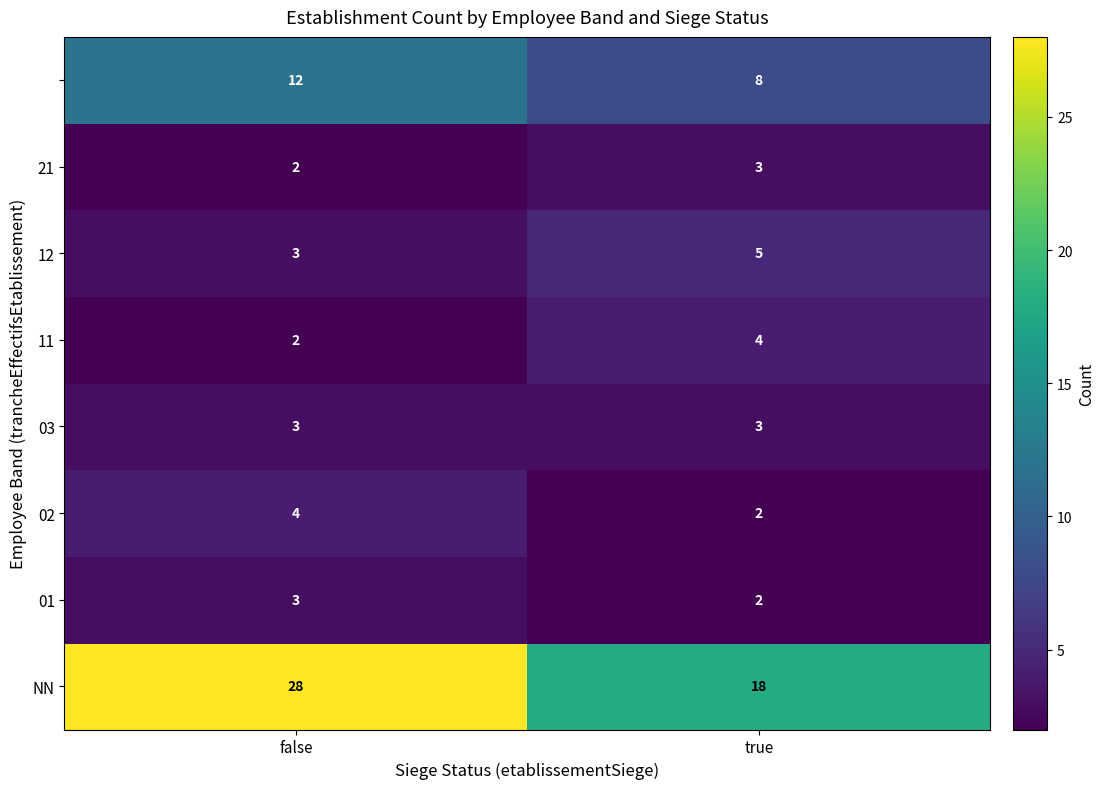

What is the difference between the highest and lowest values at false?

26